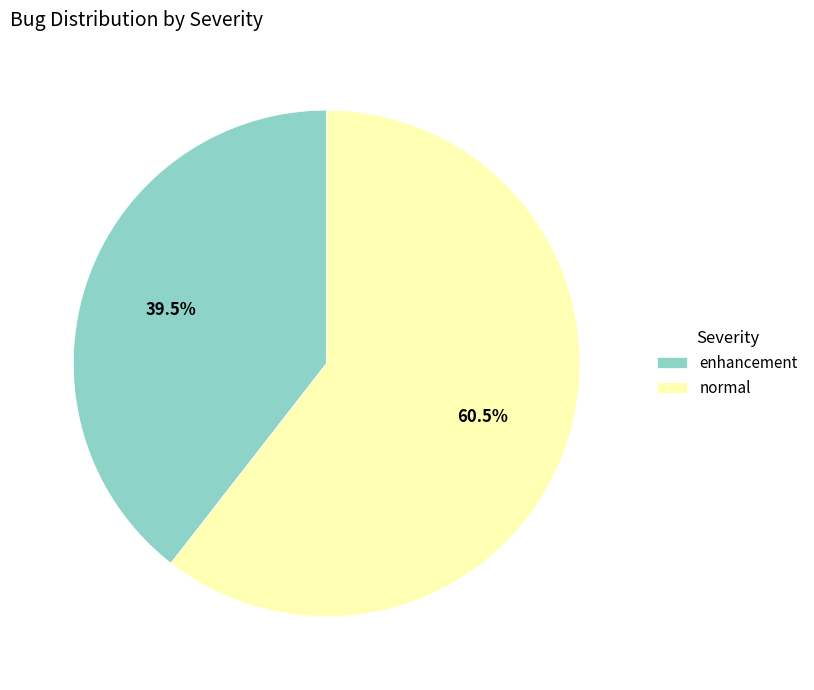

What is the ratio of the value at enhancement to the value at normal?

0.7